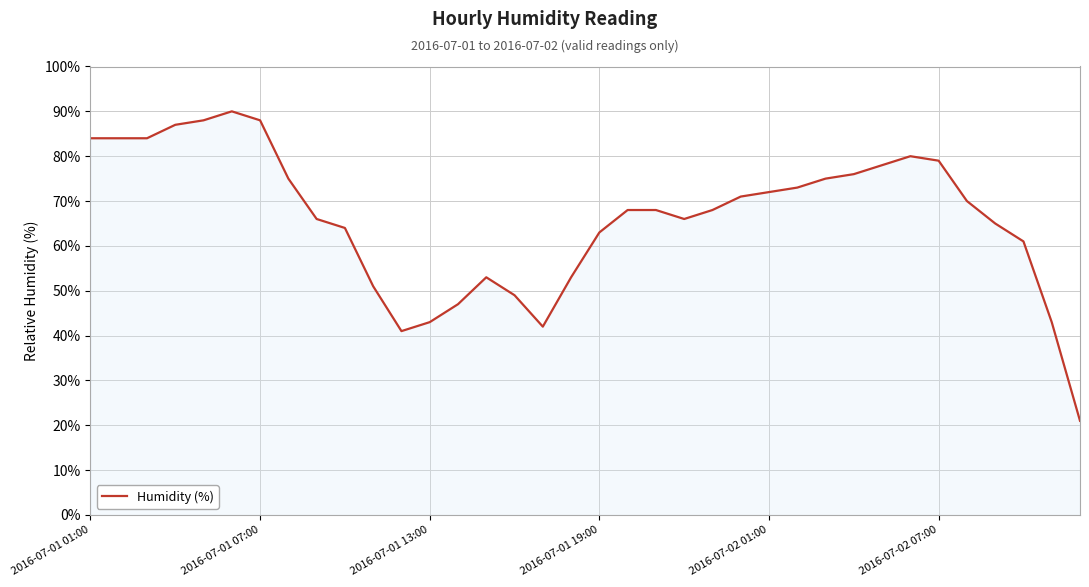

Does the chart display data point markers on the line(s)?

No